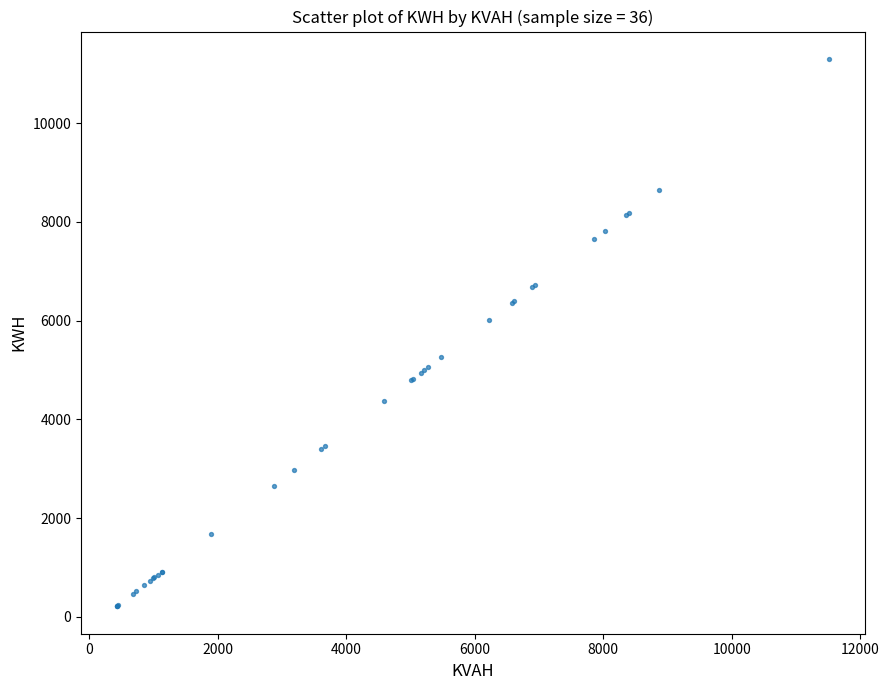

What Y value in the scatter plot is closest to 5757?

6016.4